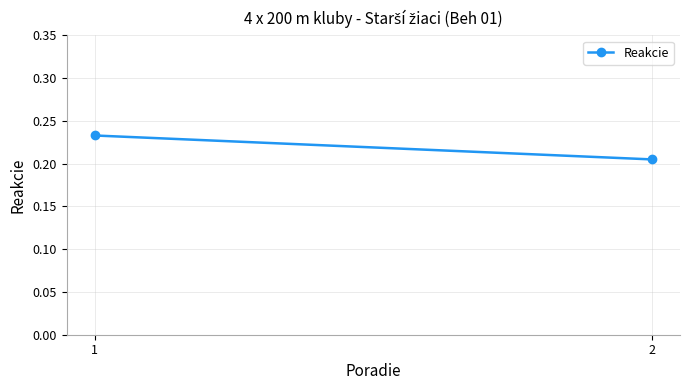

How many lines are shown in the chart?

1